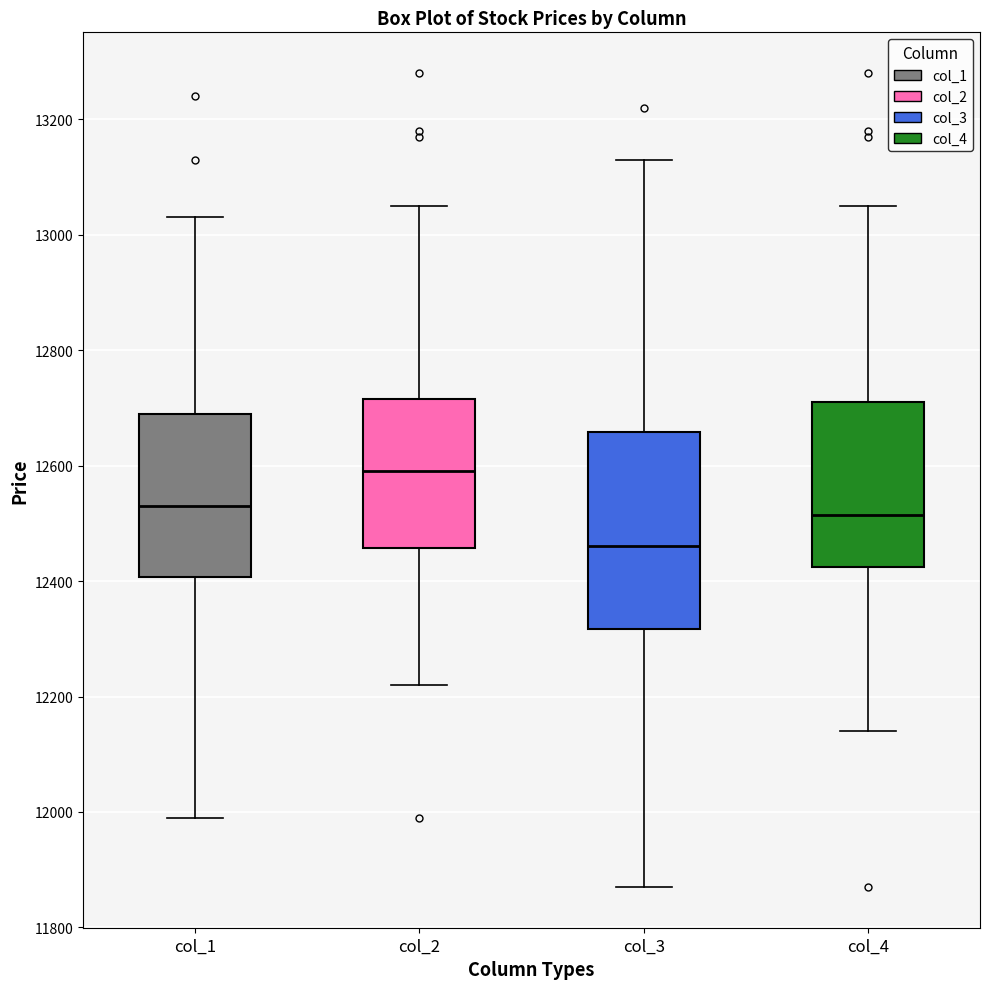

Reading left to right, read every box against the y-axis: the position of its median line, the range the box covers, and the ends of its whiskers. The values are not printed on the chart, so give them approximately, as read against the axis.

col_1: median 12540, box 12400 to 12700, whiskers 12000 to 13040
col_2: median 12600, box 12460 to 12720, whiskers 12220 to 13060
col_3: median 12460, box 12320 to 12660, whiskers 11880 to 13140
col_4: median 12520, box 12420 to 12720, whiskers 12140 to 13060